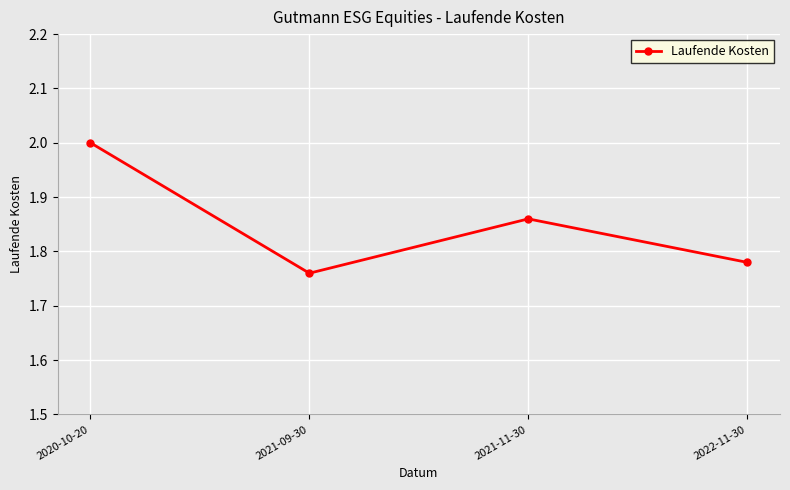

List the labels in order of value, smallest first.

2021-09-30, 2022-11-30, 2021-11-30, 2020-10-20